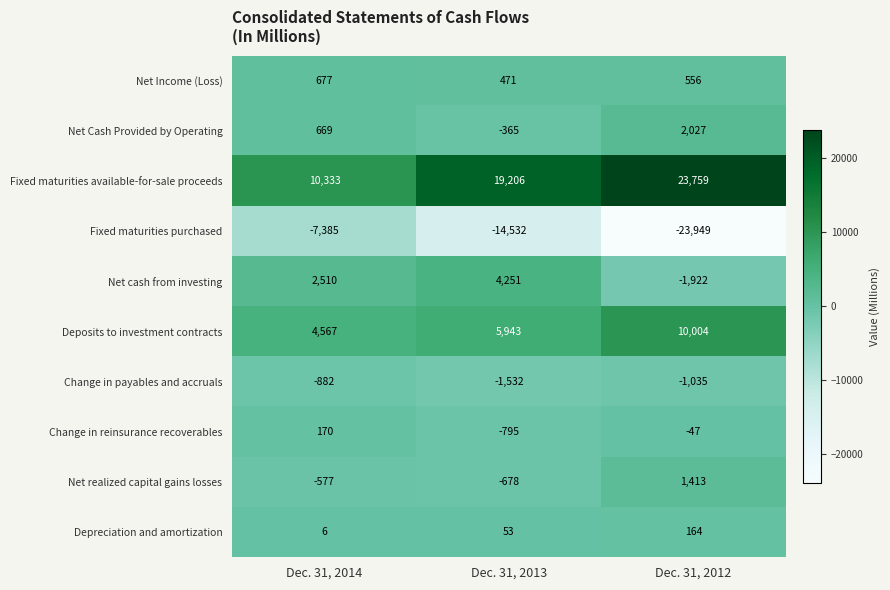

Is the value of Change in reinsurance recoverables at Dec. 31, 2013 greater than the value of Deposits to investment contracts at Dec. 31, 2012?

No